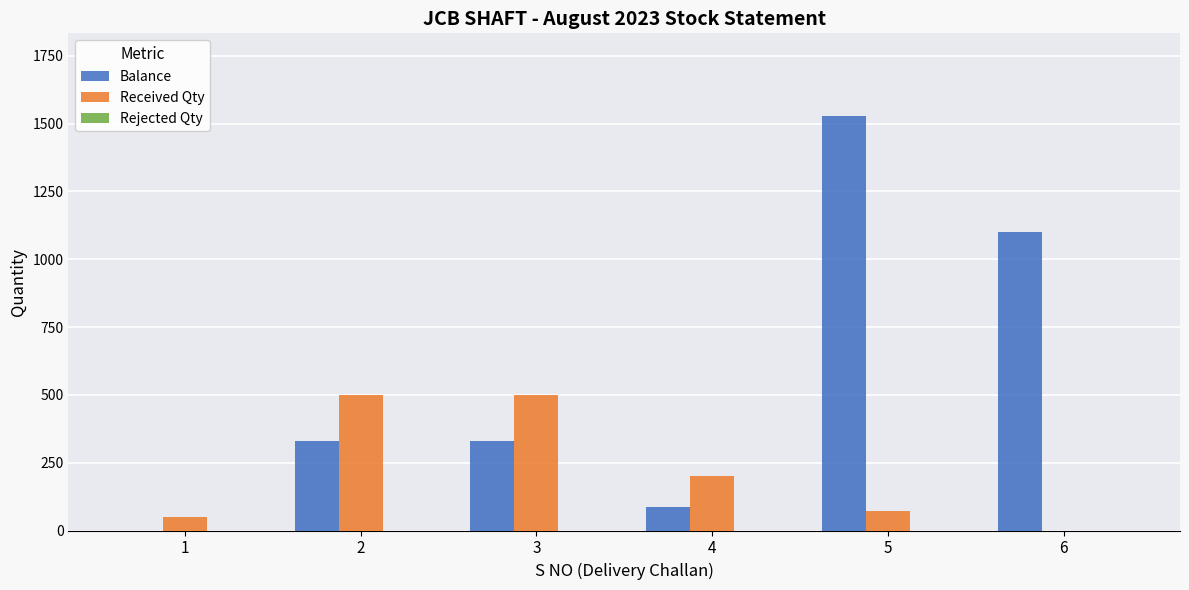

How many groups of bars are there?

6